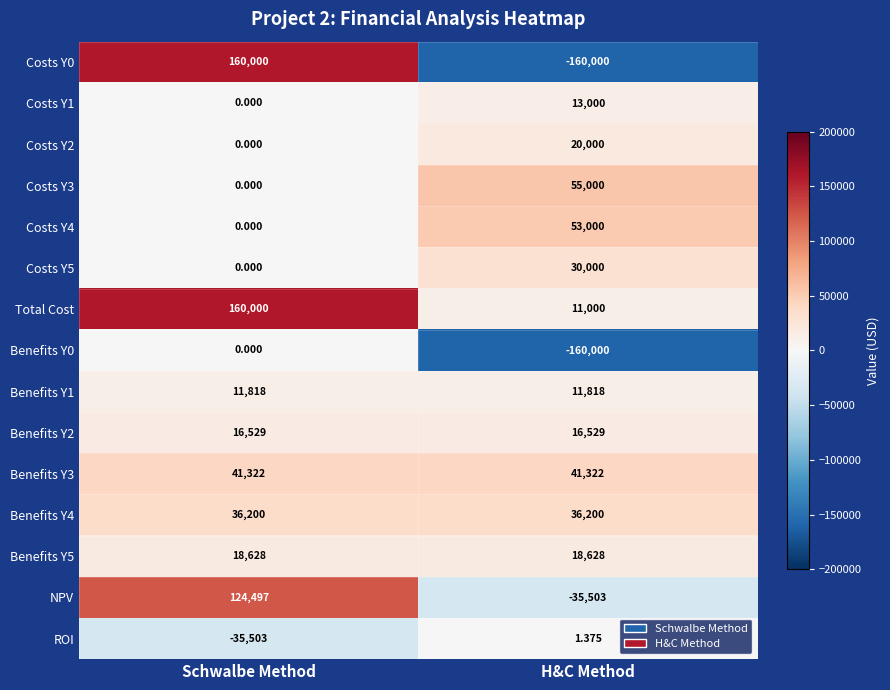

At which category is the sum across all series the highest?

Schwalbe Method